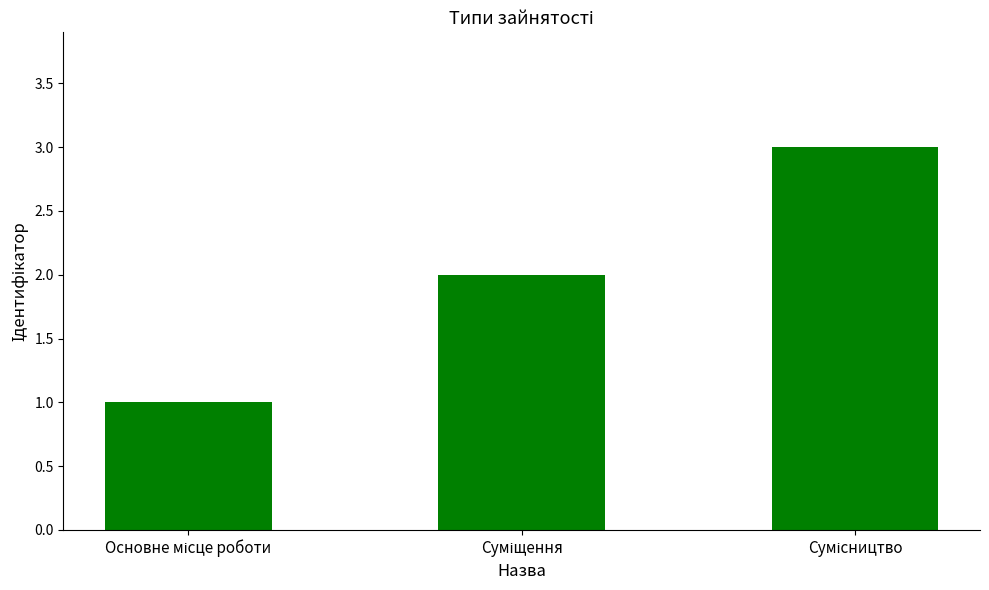

What is the difference between the maximum and second lowest values?

1